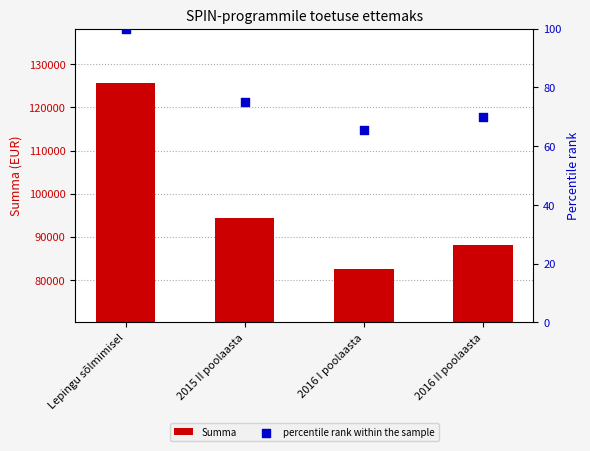

At how many categories does at least one series exceed 58722?

4